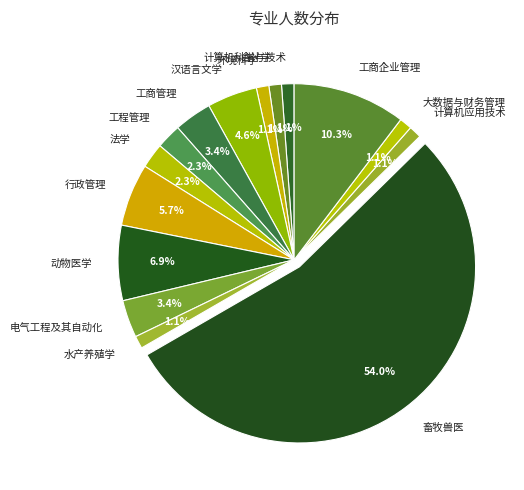

True or false: 畜牧兽医 accounts for 54% of the total.

True